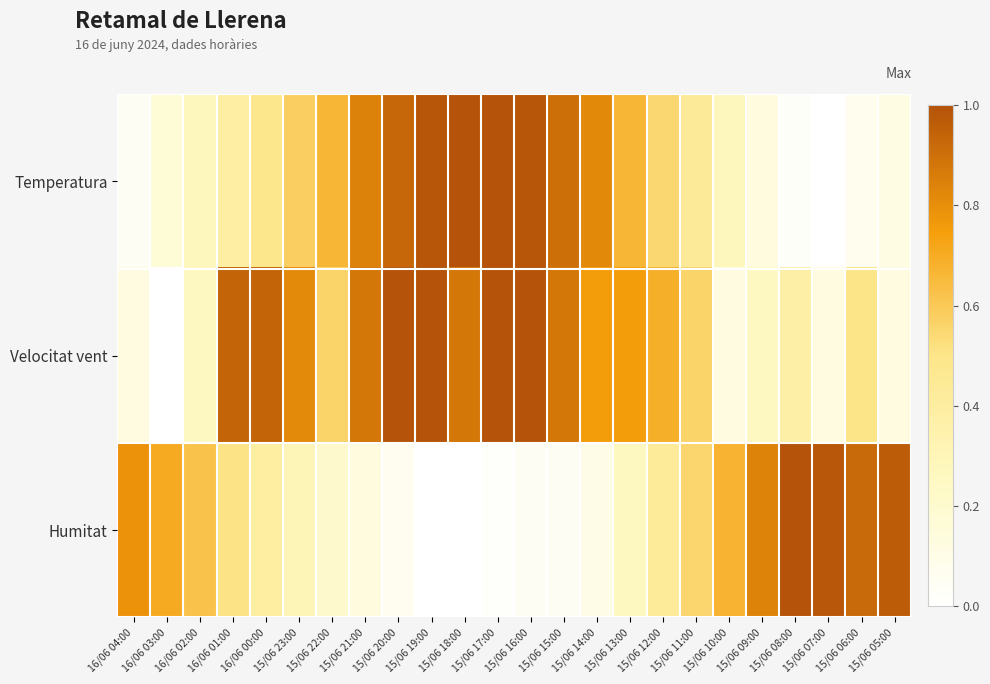

Reading right to left, list all the values displayed in this chart.

Temperatura: 15/06 05:00=0.1	15/06 06:00=0.1	15/06 07:00=0.0	15/06 08:00=0.0	15/06 09:00=0.1	15/06 10:00=0.3	15/06 11:00=0.4	15/06 12:00=0.6	15/06 13:00=0.7	15/06 14:00=0.8	15/06 15:00=0.9	15/06 16:00=1.0	15/06 17:00=1.0	15/06 18:00=1.0	15/06 19:00=1.0	15/06 20:00=0.9	15/06 21:00=0.8	15/06 22:00=0.7	15/06 23:00=0.6	16/06 00:00=0.5	16/06 01:00=0.4	16/06 02:00=0.3	16/06 03:00=0.2	16/06 04:00=0.1
Velocitat vent: 15/06 05:00=0.1	15/06 06:00=0.5	15/06 07:00=0.1	15/06 08:00=0.4	15/06 09:00=0.2	15/06 10:00=0.1	15/06 11:00=0.6	15/06 12:00=0.7	15/06 13:00=0.8	15/06 14:00=0.8	15/06 15:00=0.9	15/06 16:00=1.0	15/06 17:00=1.0	15/06 18:00=0.9	15/06 19:00=1.0	15/06 20:00=1.0	15/06 21:00=0.9	15/06 22:00=0.6	15/06 23:00=0.8	16/06 00:00=0.9	16/06 01:00=0.9	16/06 02:00=0.2	16/06 03:00=0.0	16/06 04:00=0.1
Humitat: 15/06 05:00=1.0	15/06 06:00=0.9	15/06 07:00=1.0	15/06 08:00=1.0	15/06 09:00=0.8	15/06 10:00=0.7	15/06 11:00=0.6	15/06 12:00=0.4	15/06 13:00=0.3	15/06 14:00=0.1	15/06 15:00=0.0	15/06 16:00=0.0	15/06 17:00=0.0	15/06 18:00=0.0	15/06 19:00=0.0	15/06 20:00=0.1	15/06 21:00=0.1	15/06 22:00=0.2	15/06 23:00=0.3	16/06 00:00=0.4	16/06 01:00=0.5	16/06 02:00=0.6	16/06 03:00=0.7	16/06 04:00=0.8